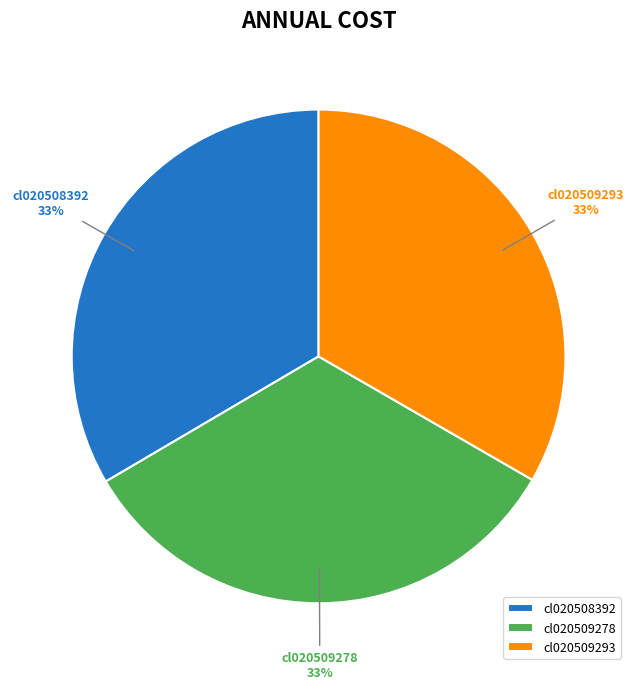

What is the ratio of the value at cl020508392 to the value at cl020509278?

1.0